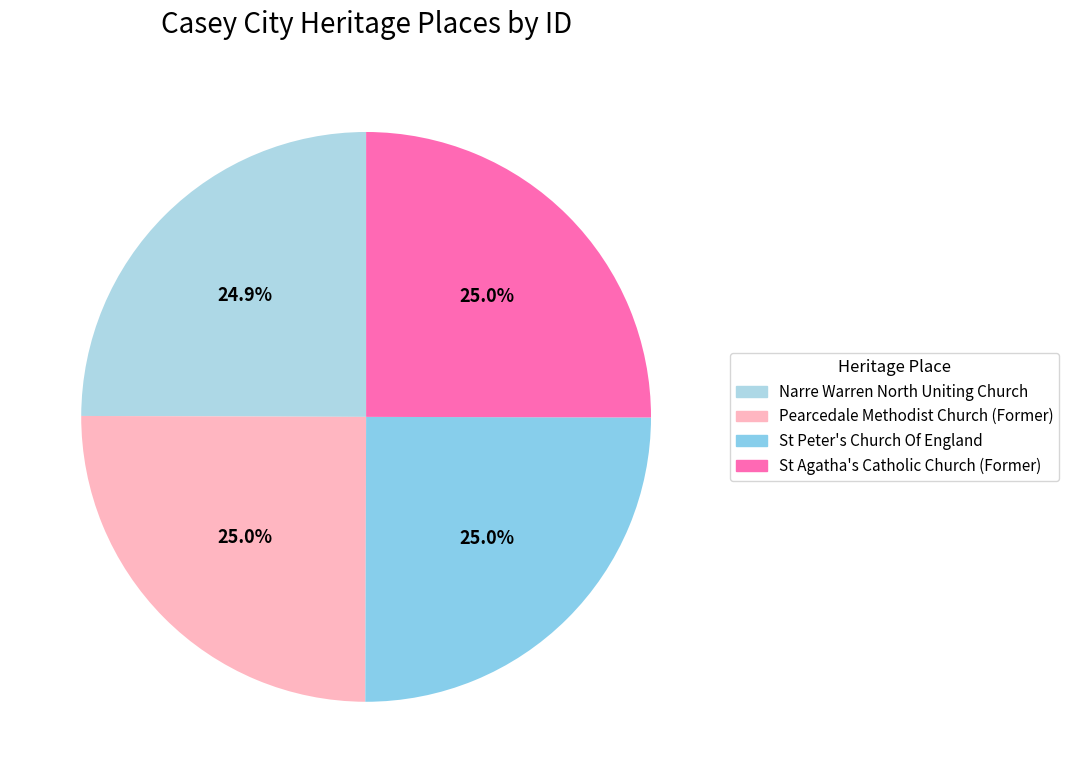

Do St Peter's Church Of England and Pearcedale Methodist Church (Former) together represent more than half of the pie?

Yes